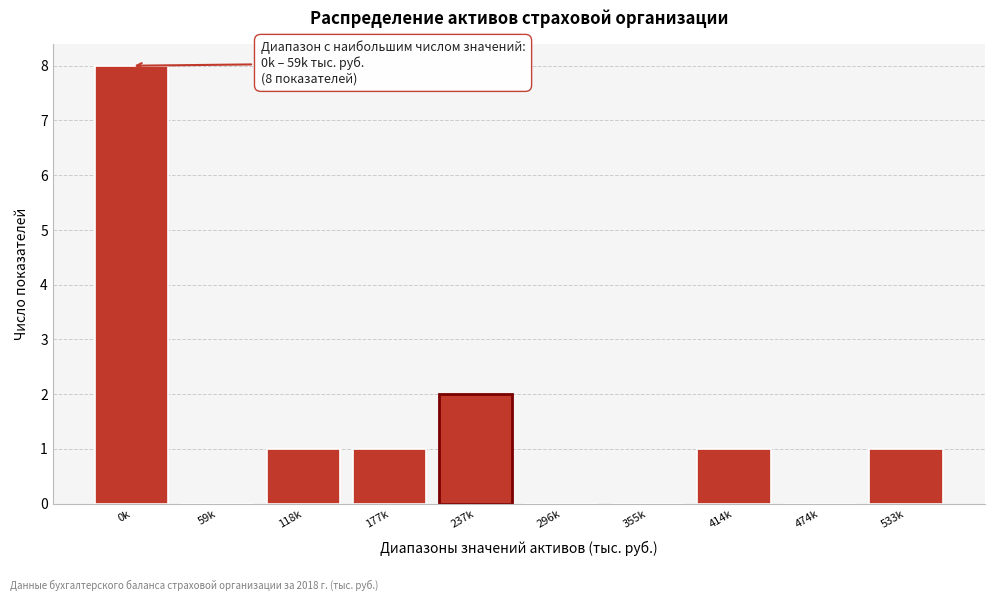

Reading left to right, extract all data points from this chart.

0k=8	59k=0	118k=1	177k=1	237k=2	296k=0	355k=0	414k=1	474k=0	533k=1